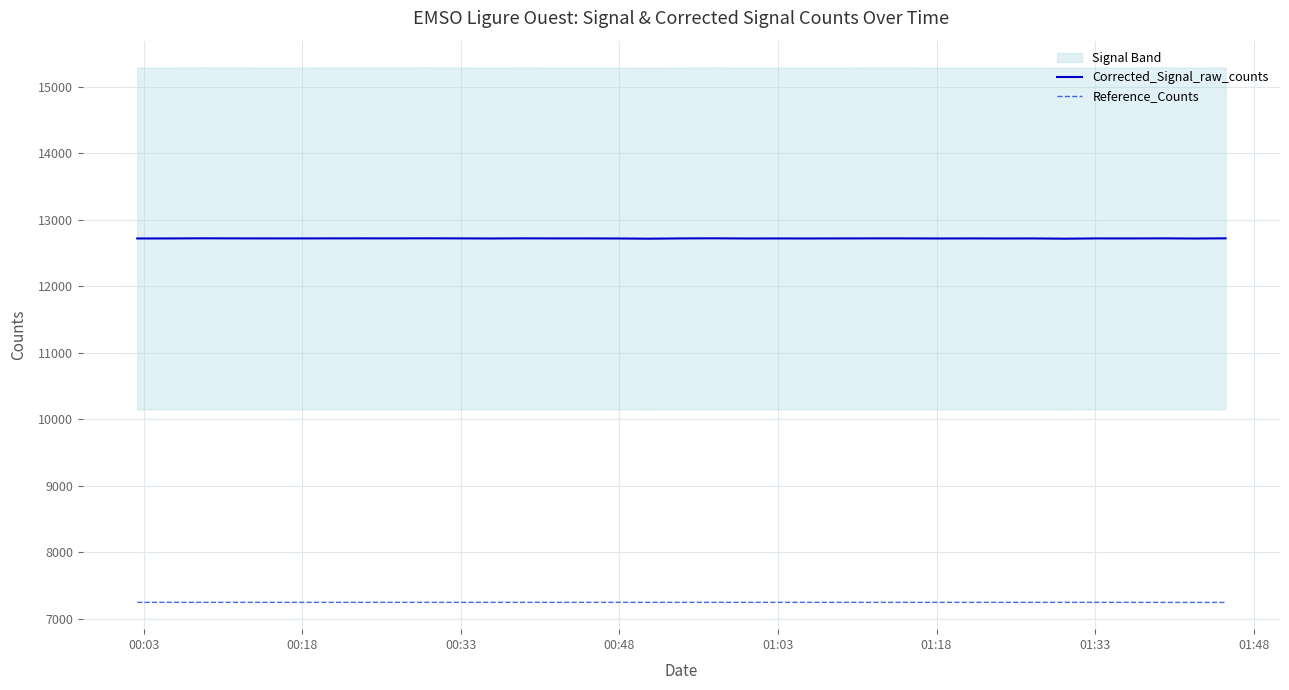

Reading left to right, list all the values displayed in this chart.

Corrected_Signal_raw_counts: 12719.0	12719.5	12721.5	12720.5	12720.0	12720.0	12720.5	12721.0	12720.5	12721.5	12720.5	12719.0	12721.0	12720.0	12720.0	12719.0	12716.0	12720.0	12721.5	12719.0	12719.5	12719.0	12720.0	12720.5	12720.5	12719.0	12720.0	12719.0	12719.5	12716.0	12720.0	12719.5	12721.0	12718.5	12721.0
Reference_Counts: 7246.0	7246.0	7246.0	7246.0	7246.0	7246.0	7246.0	7246.0	7246.0	7246.0	7246.0	7246.0	7246.0	7246.0	7246.0	7246.0	7246.0	7246.0	7246.0	7246.0	7246.0	7246.0	7246.0	7246.0	7246.0	7246.0	7246.0	7246.0	7246.0	7246.0	7246.0	7246.0	7245.0	7245.0	7245.0